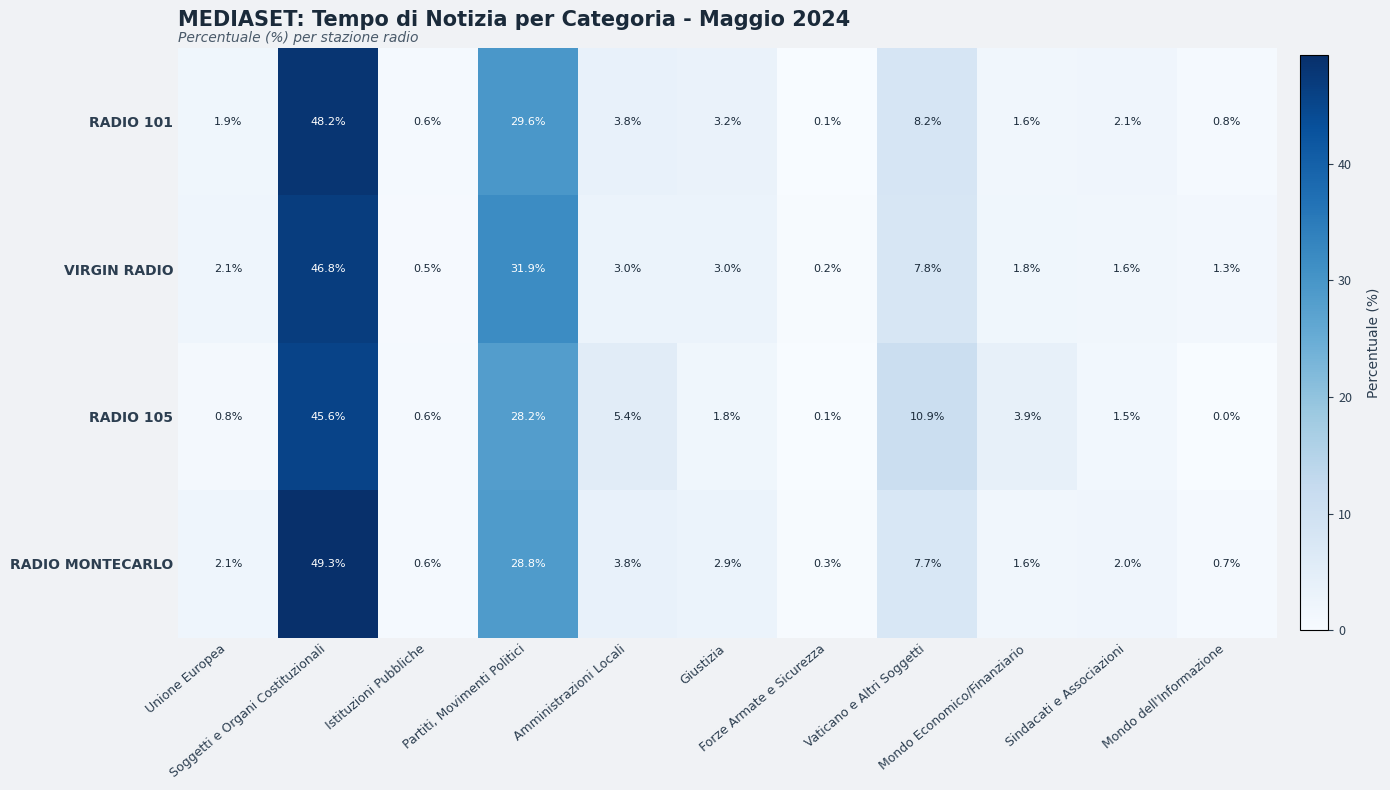

Which series has the widest spread of values?

RADIO MONTECARLO